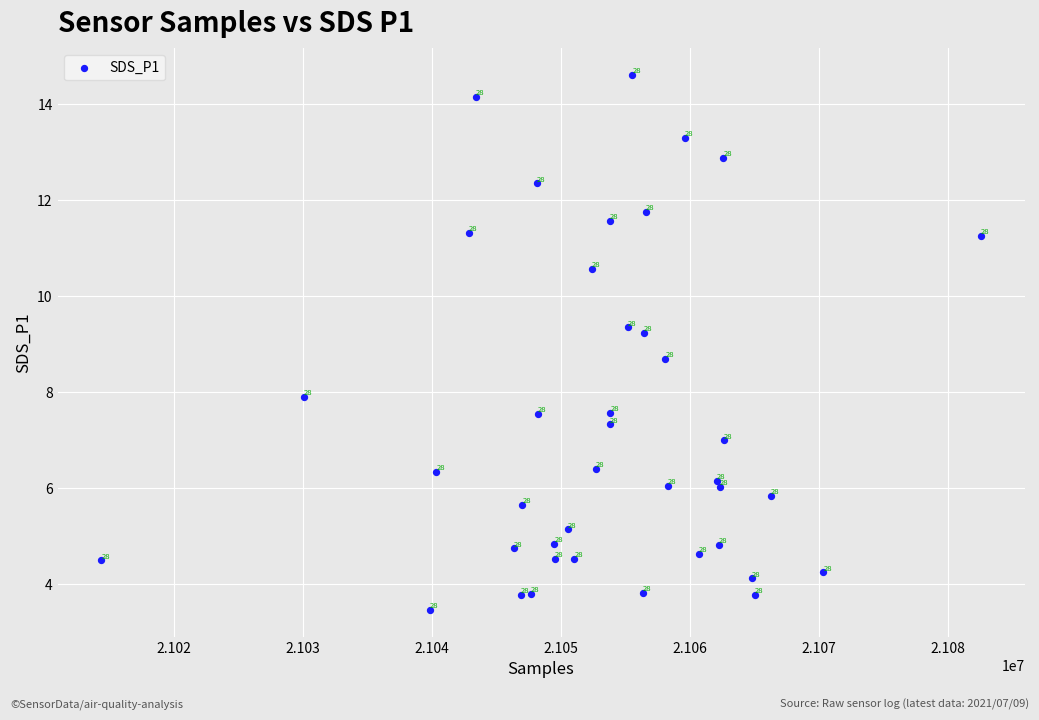

What Y value in the scatter plot is closest to 9?

9.2